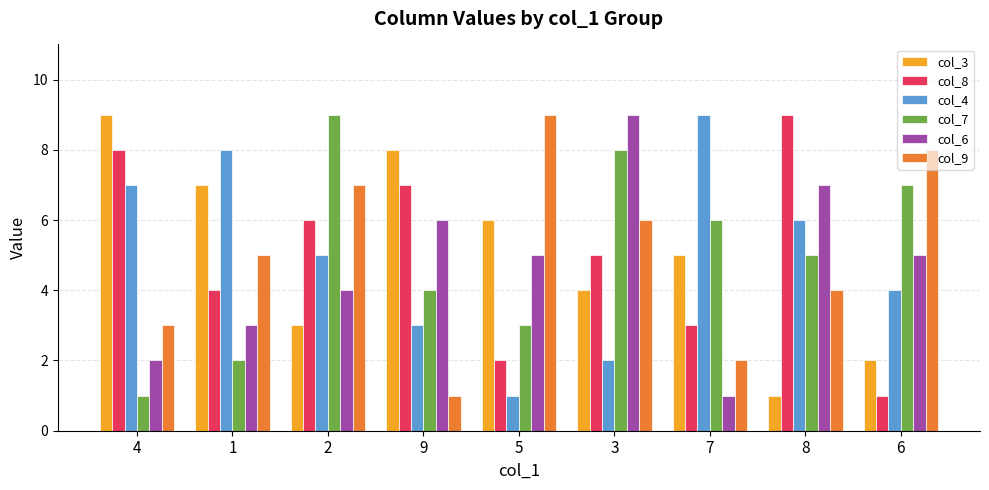

The value of col_3 at 3 is 6. True or false?

False